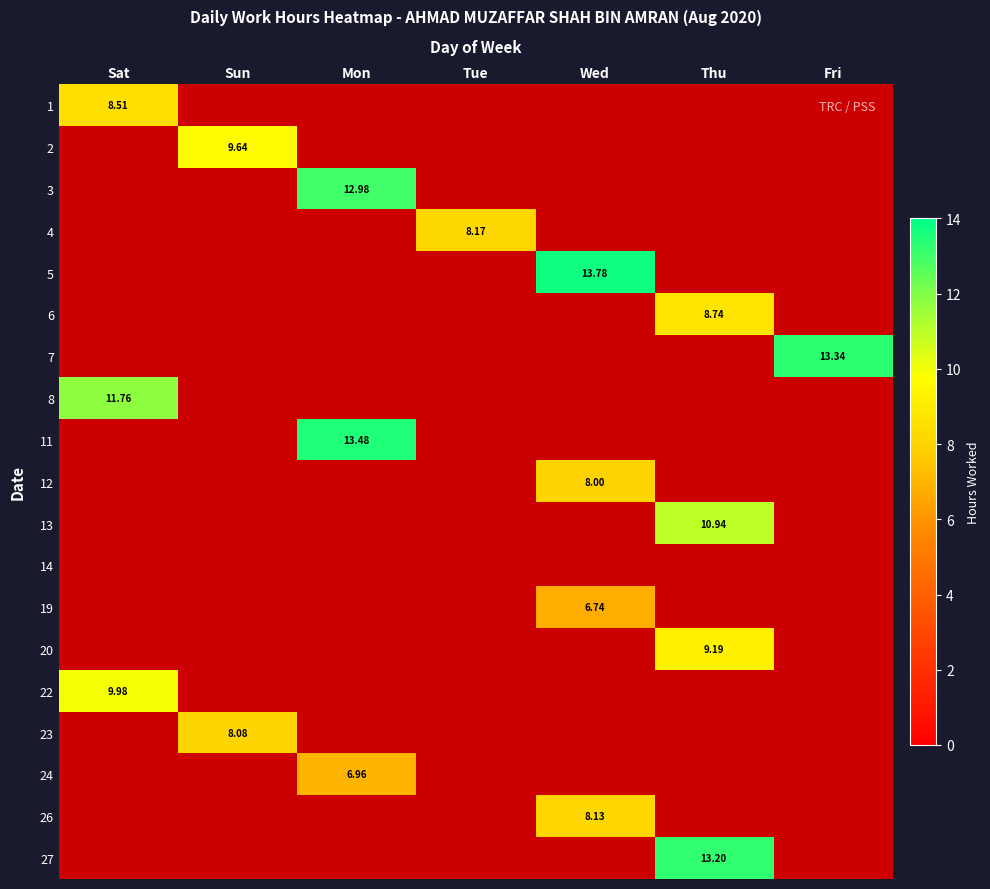

At how many categories does at least one series exceed 3?

7